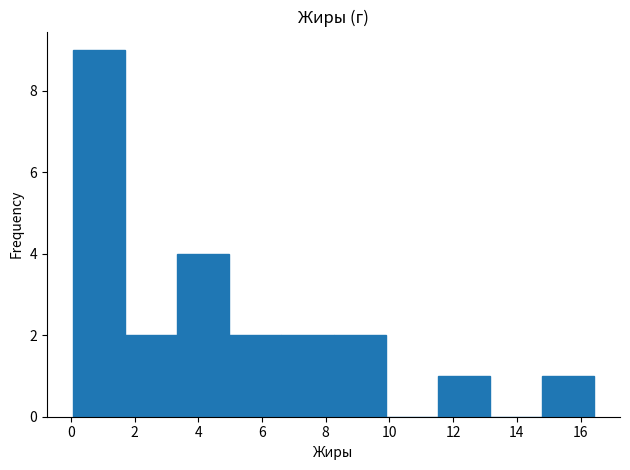

What is the height of the bar covering 14.8 to 16.4 on the x-axis? Neither the bar edges nor the heights are printed on the chart, so give them approximately, as read against the axes.

1